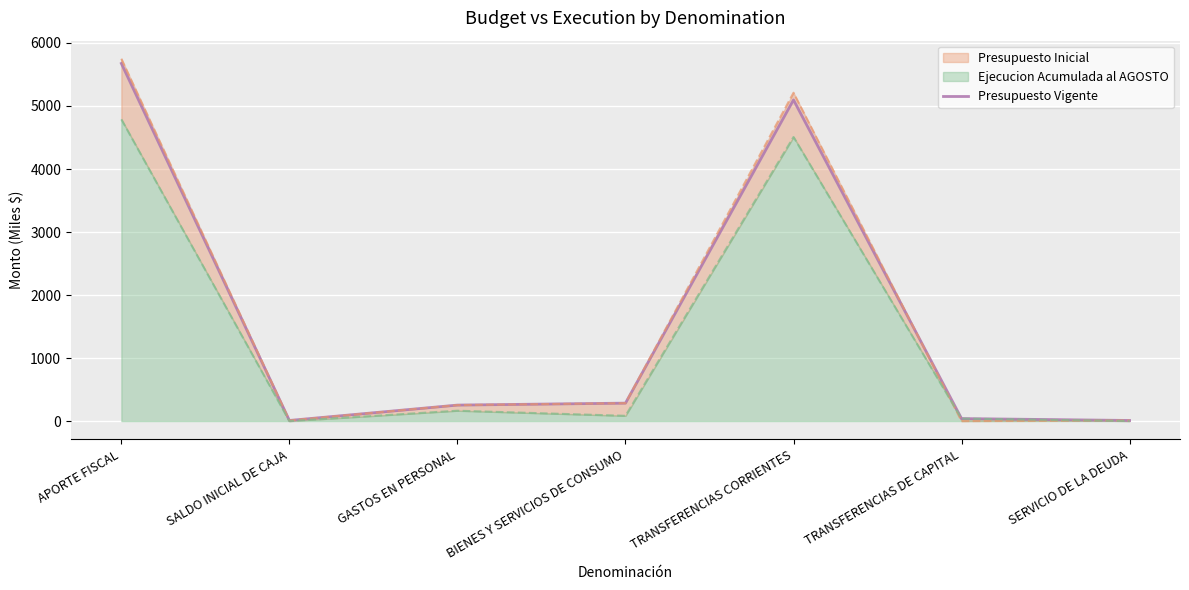

Reading right to left, list all the values displayed in this chart.

10	40	5096	285	254	10	5675